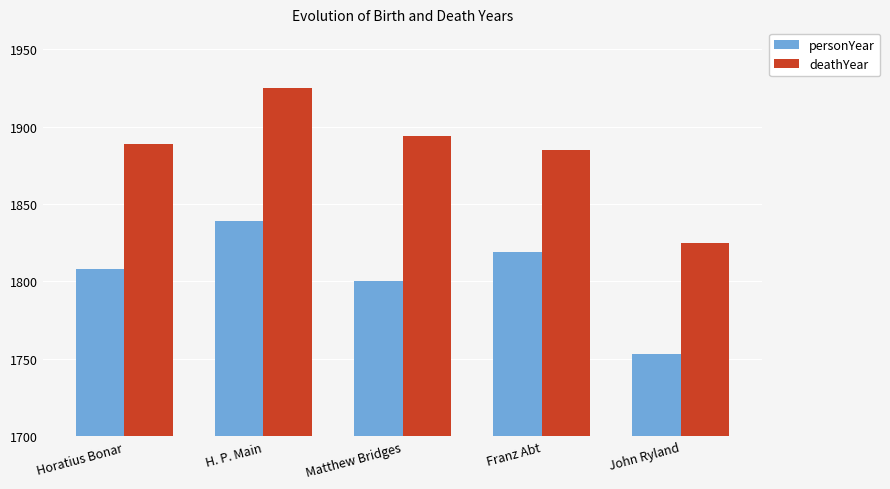

Rank the series at H. P. Main from lowest to highest value.

personYear, deathYear